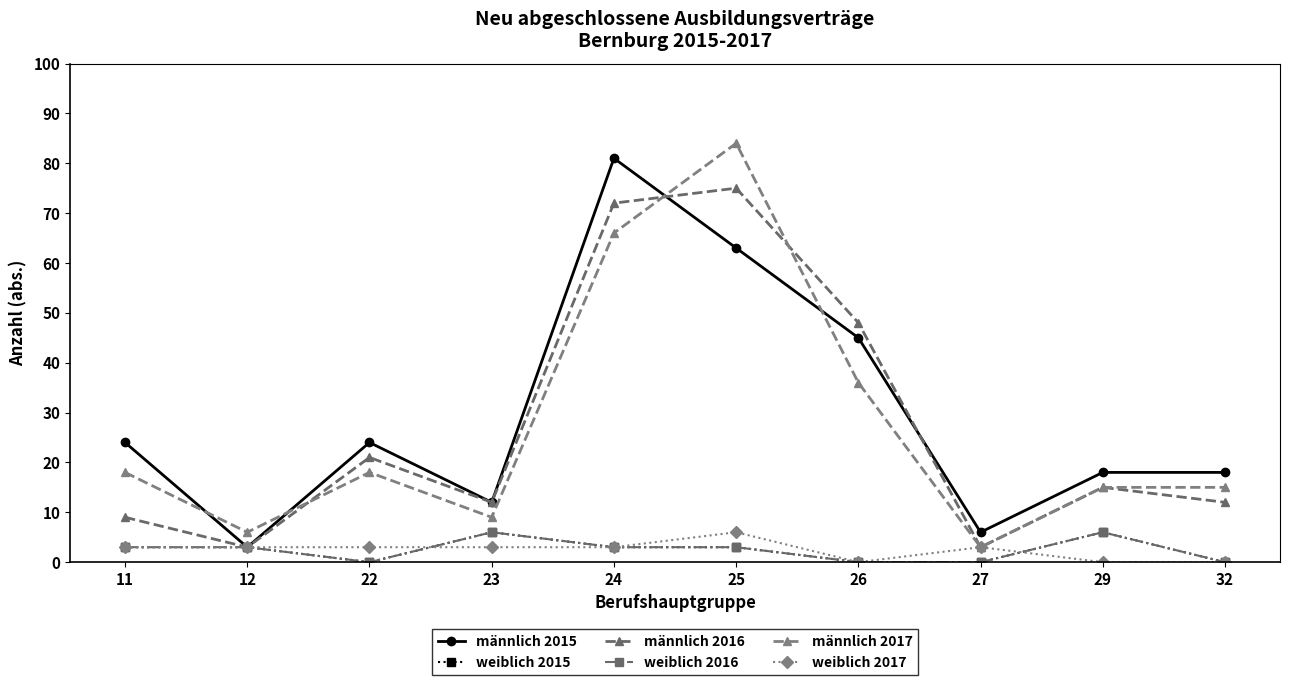

At which category does männlich 2017 reach its first local valley?

12